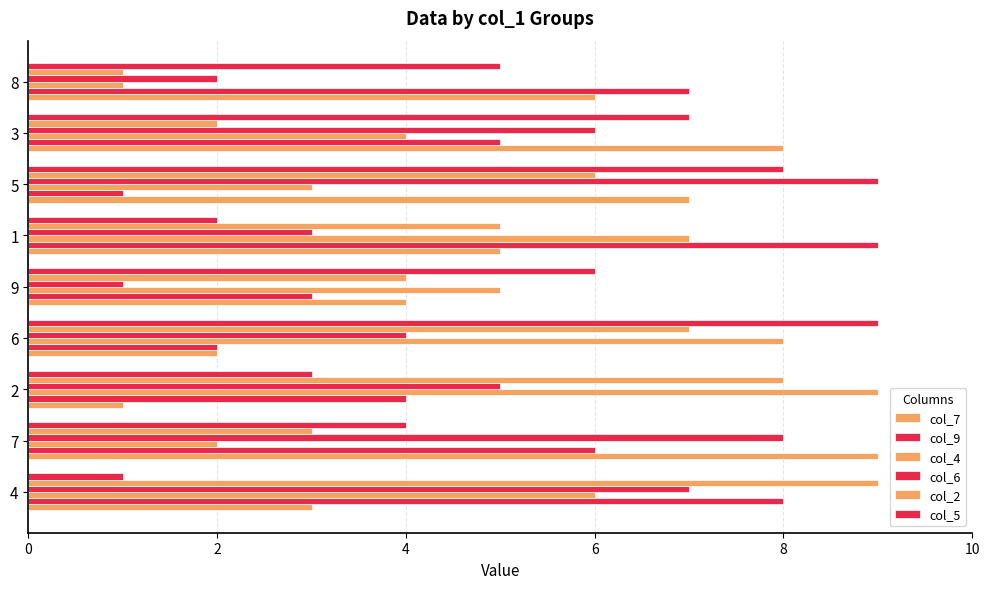

How many values in the col_4 series are below 5?

4